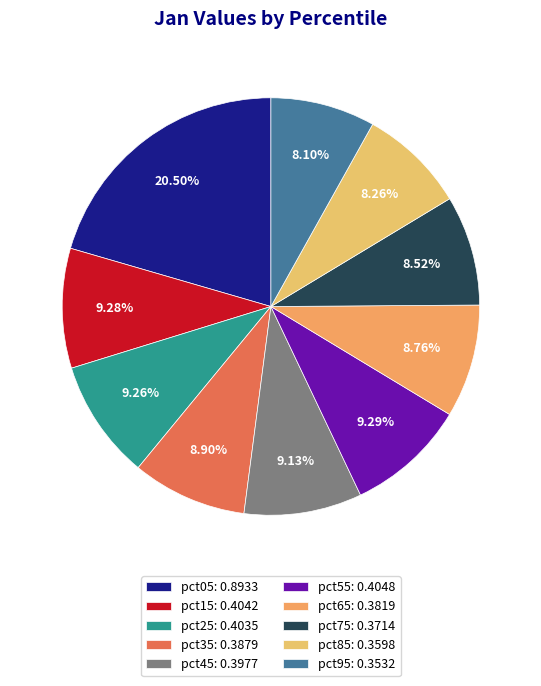

Combined, do pct95 and pct25 account for over 50%?

No